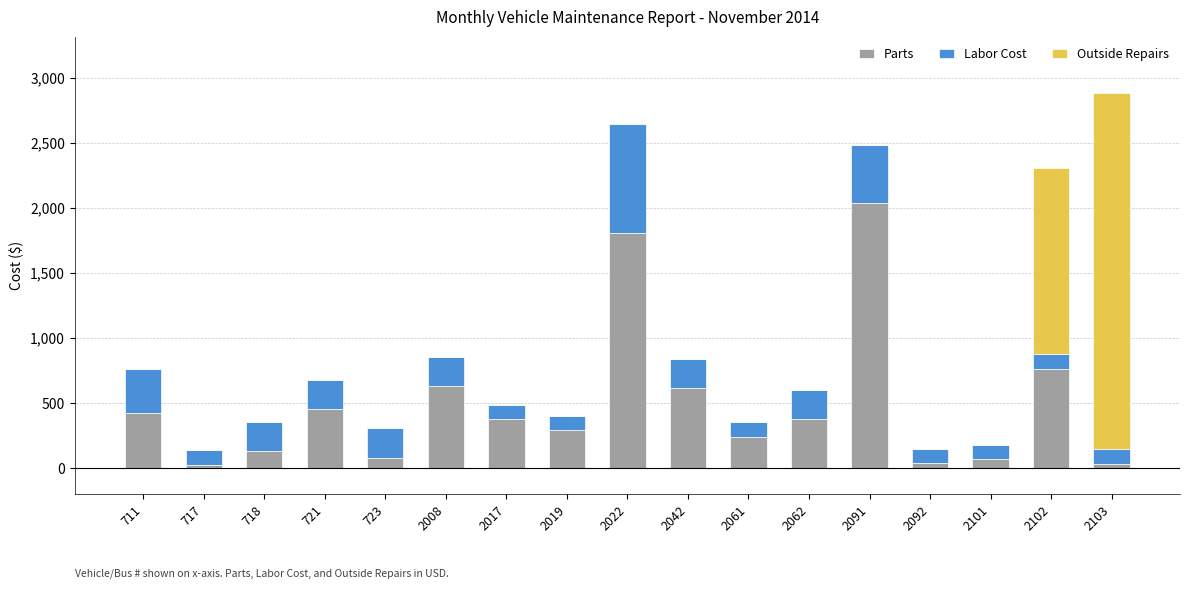

At which category is the sum across all series the highest?

2103